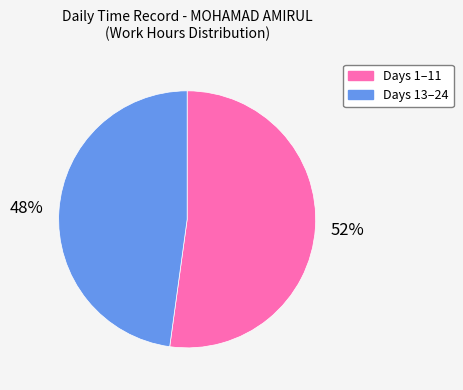

Is there any slice that represents more than half of the pie?

Yes